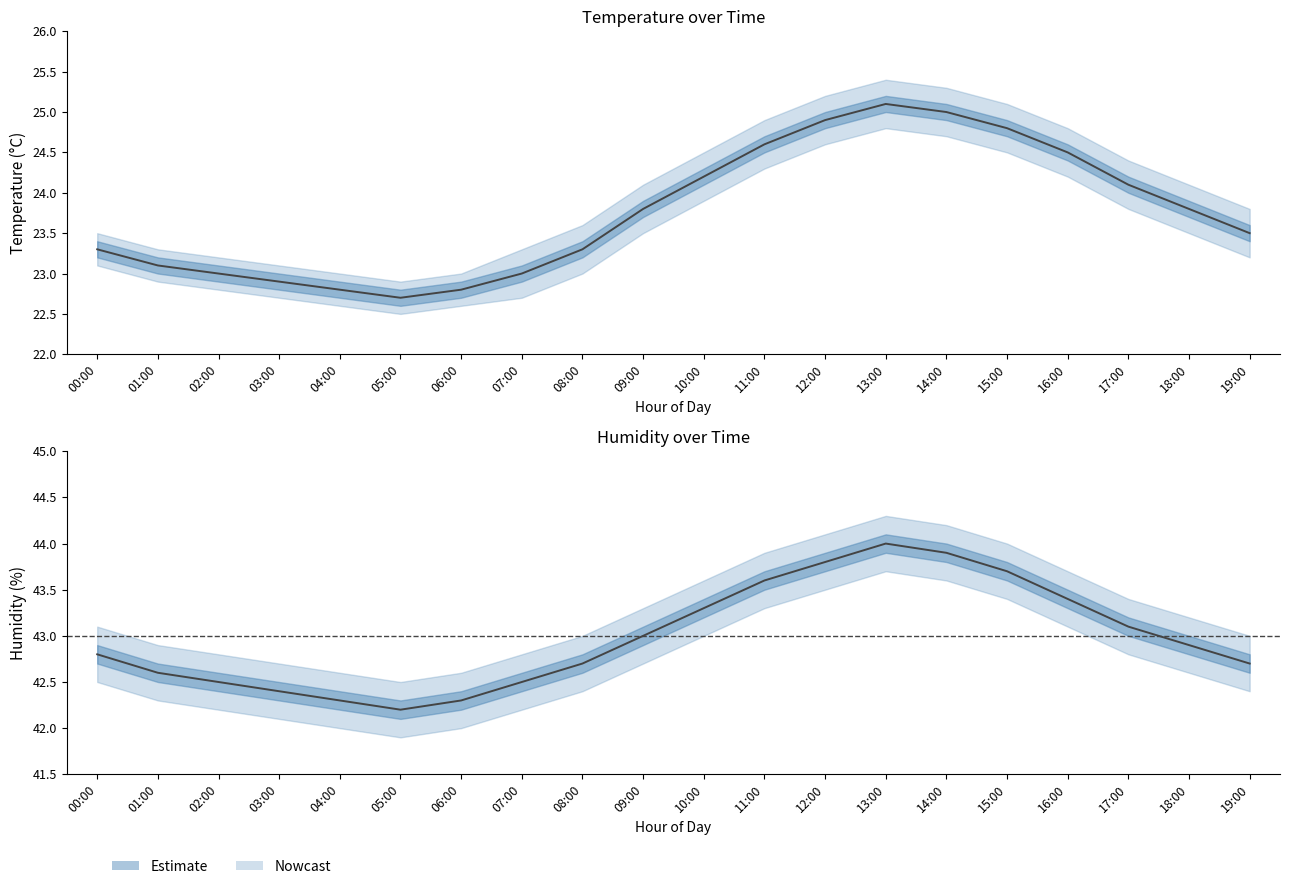

True or false: temperature_upper and humidity intersect in this chart.

False